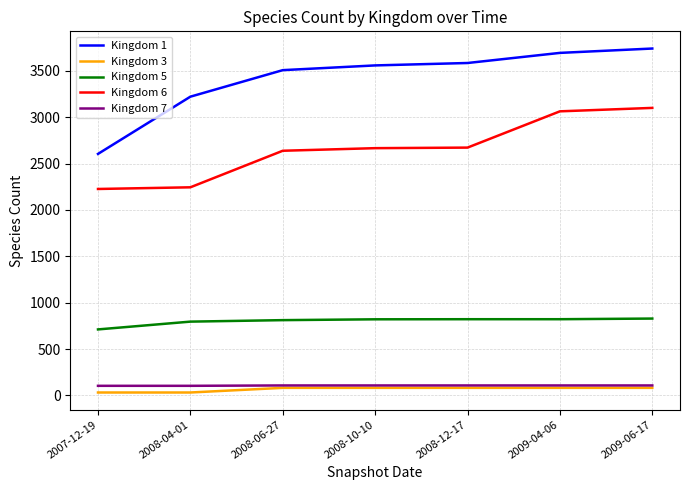

The value of Kingdom 5 at 2008-04-01 is 796. True or false?

True